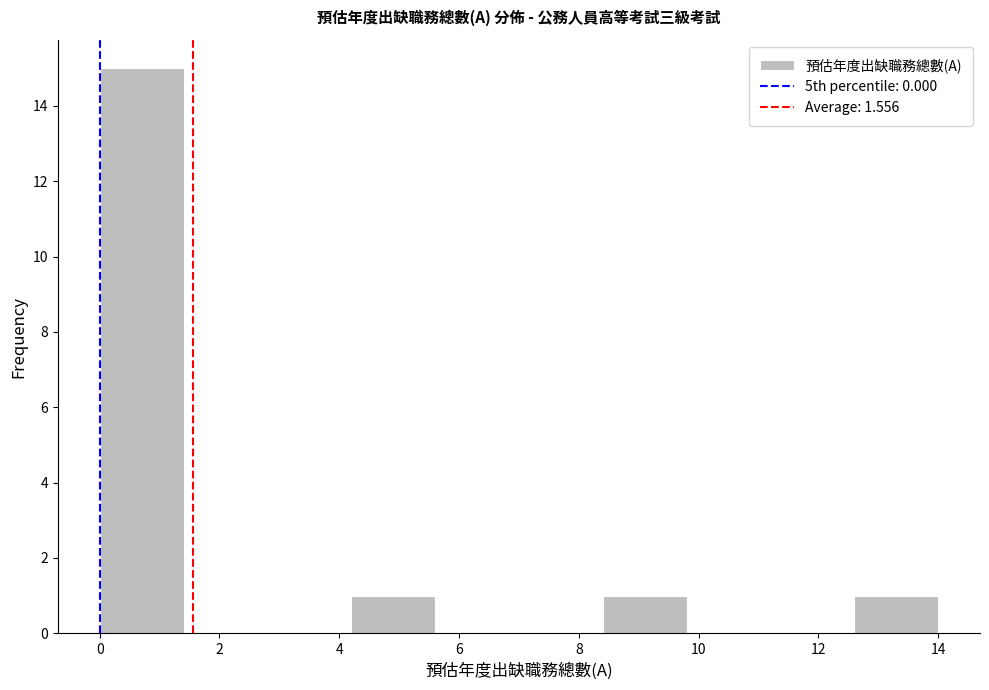

Reading left to right, list every bar in this chart as the range it spans on the x-axis followed by its height. The values are not printed on the chart, so give them approximately, as read against the axis.

0.0 to 1.4: 15
1.4 to 2.8: 0
2.8 to 4.2: 0
4.2 to 5.6: 1
5.6 to 7.0: 0
7.0 to 8.4: 0
8.4 to 9.8: 1
9.8 to 11.2: 0
11.2 to 12.6: 0
12.6 to 14.0: 1